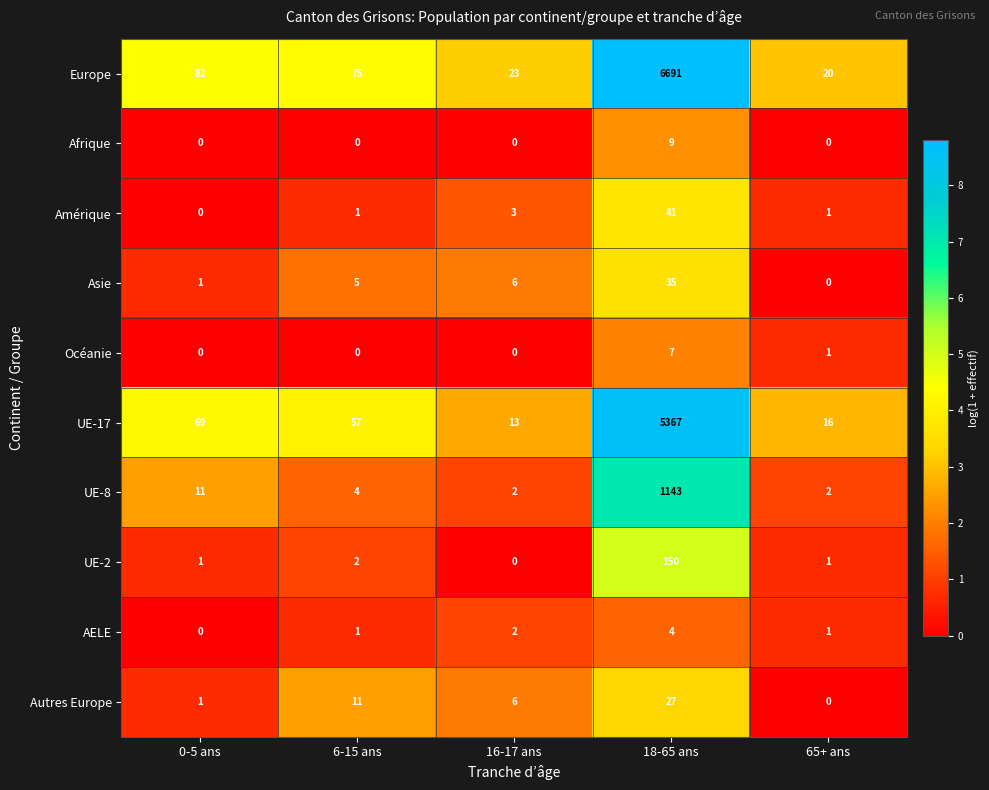

Is it true that UE-17 equals 28 at 65+ ans?

False